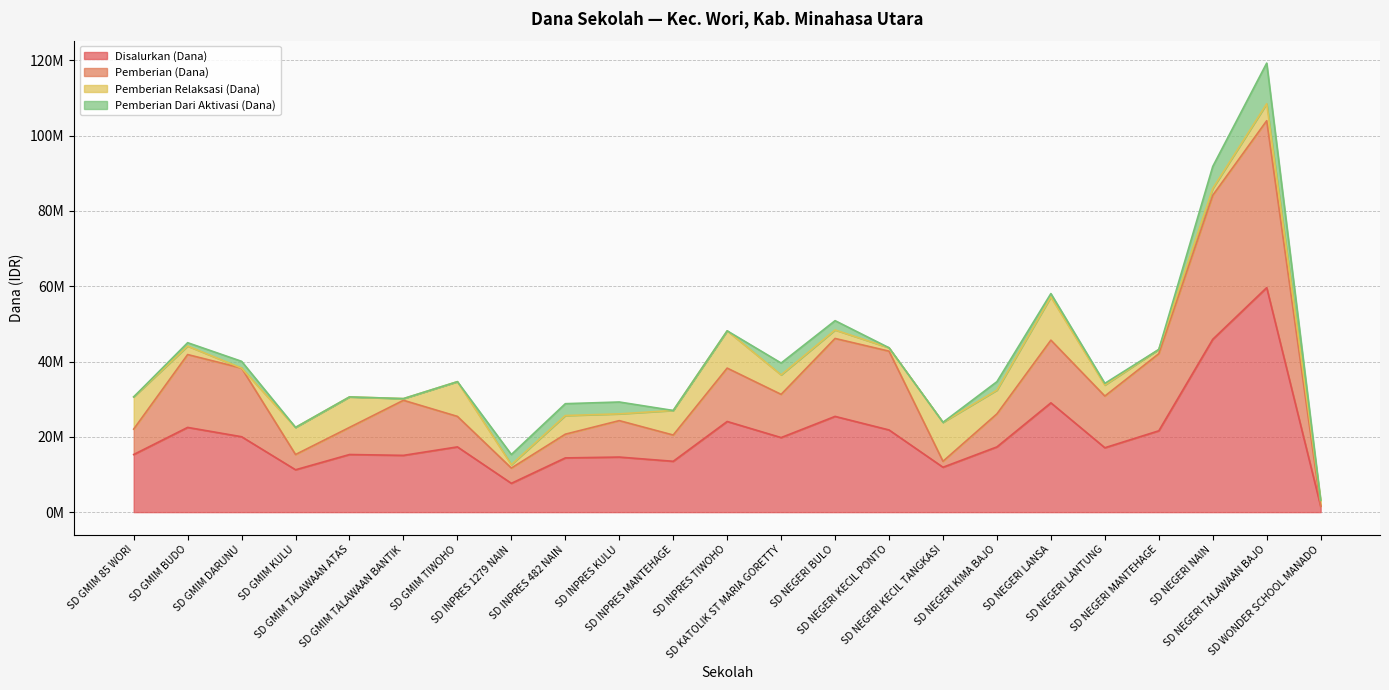

True or false: Disalurkan (Dana) and Pemberian (Dana) intersect in this chart.

False